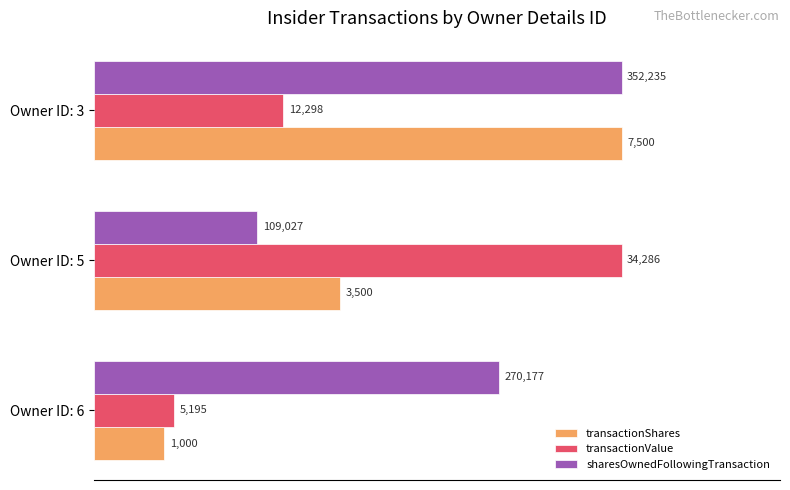

What are all the series names shown in the legend?

transactionShares, transactionValue, sharesOwnedFollowingTransaction